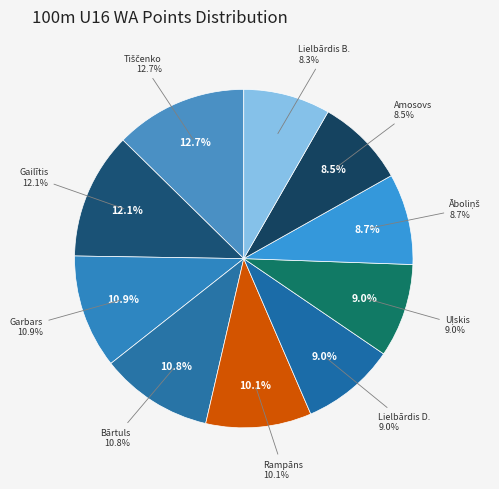

To the nearest percent, what is the combined percentage of Ervīns Amosovs and Lauris Garbars?

19%